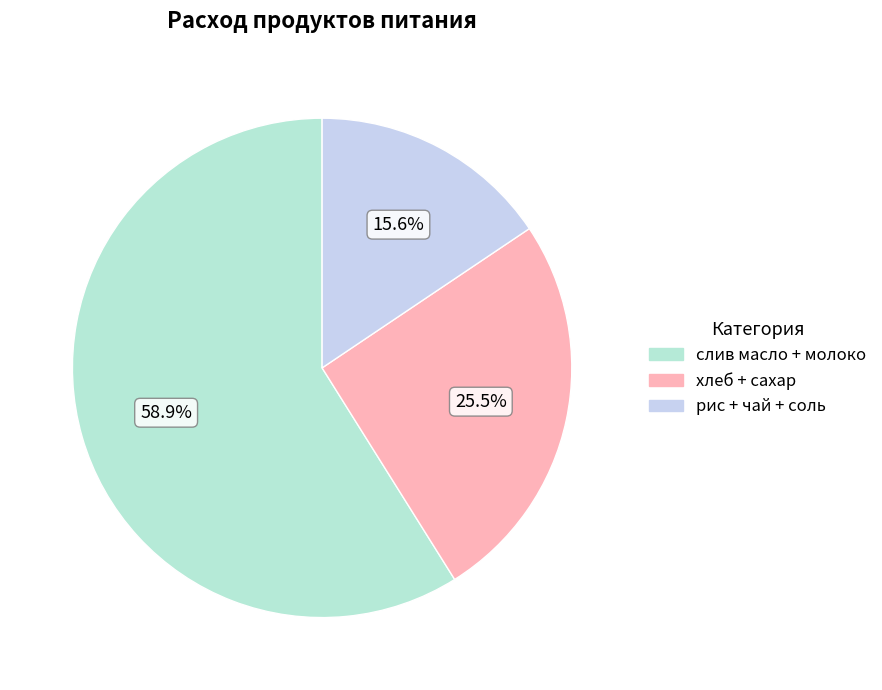

How many slices are in this pie chart?

3